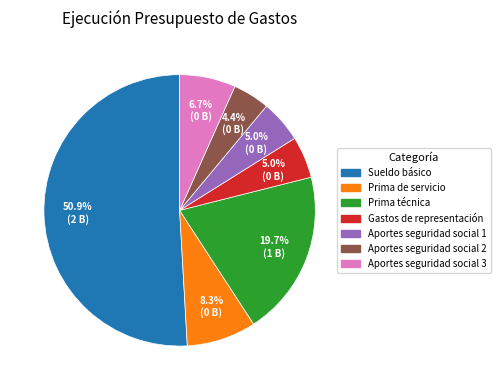

Which slice is the largest?

Sueldo básico